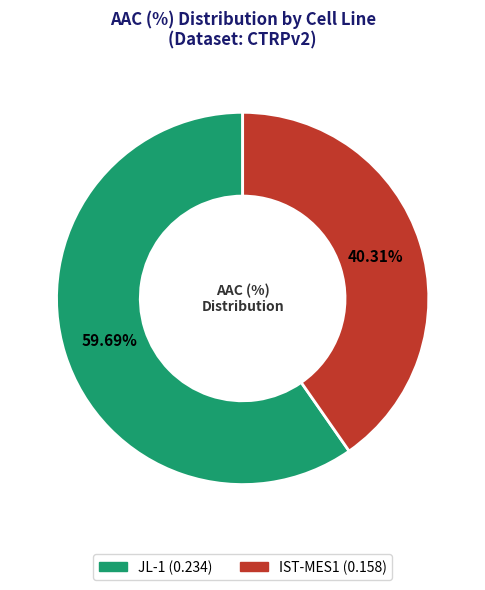

To the nearest percent, what is the combined percentage of IST-MES1 and JL-1?

100%